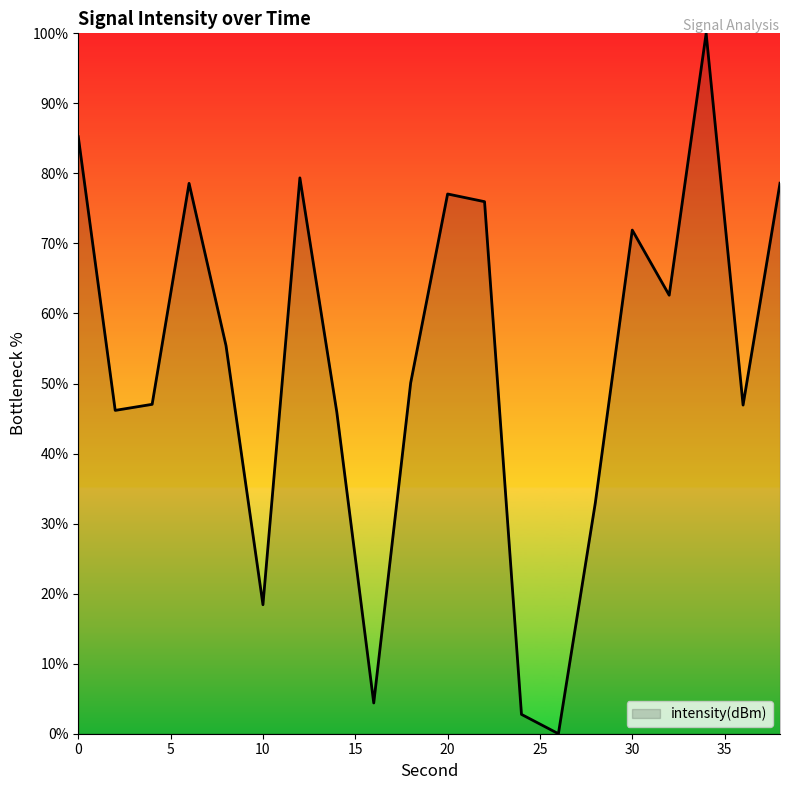

What is the greatest value displayed?

100.0